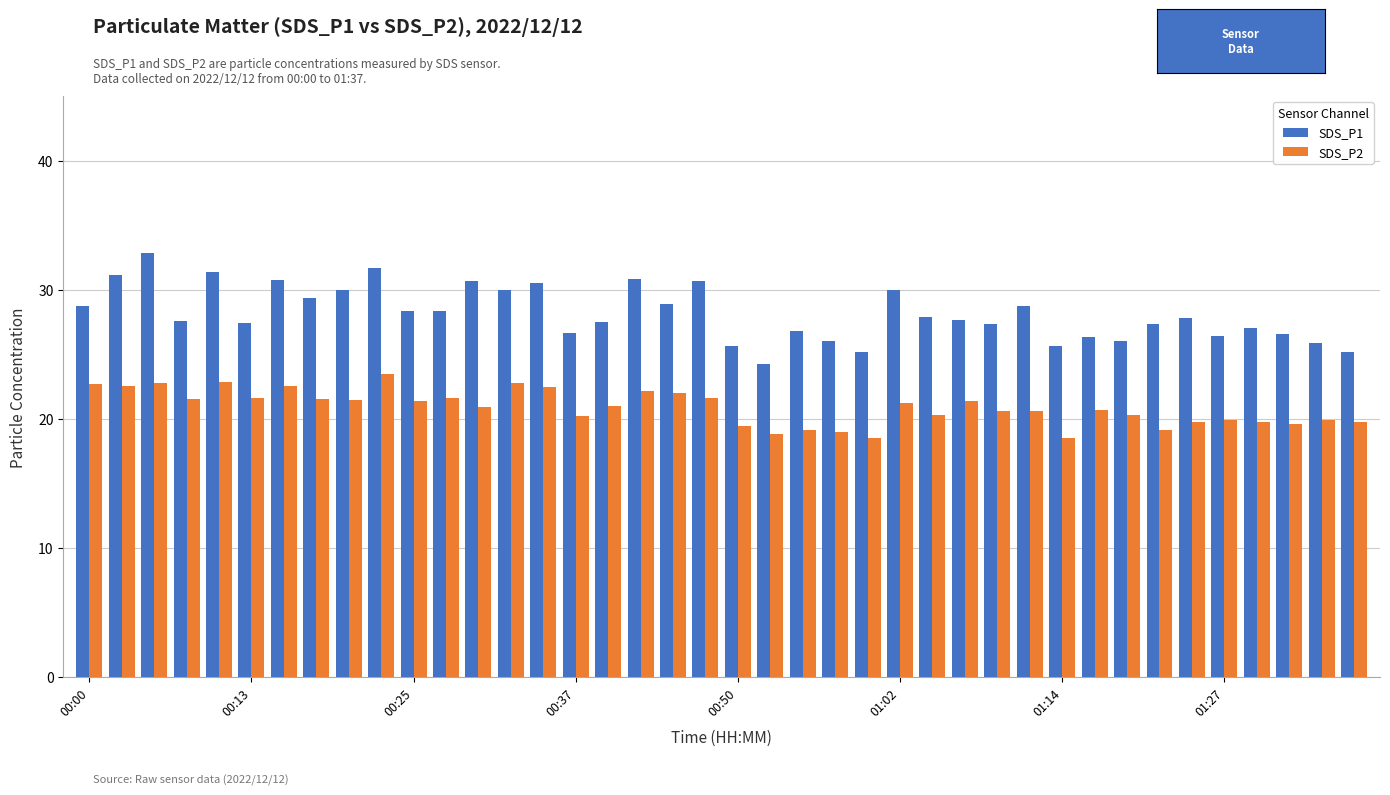

Rank the series by their average value, from highest to lowest.

SDS_P1, SDS_P2